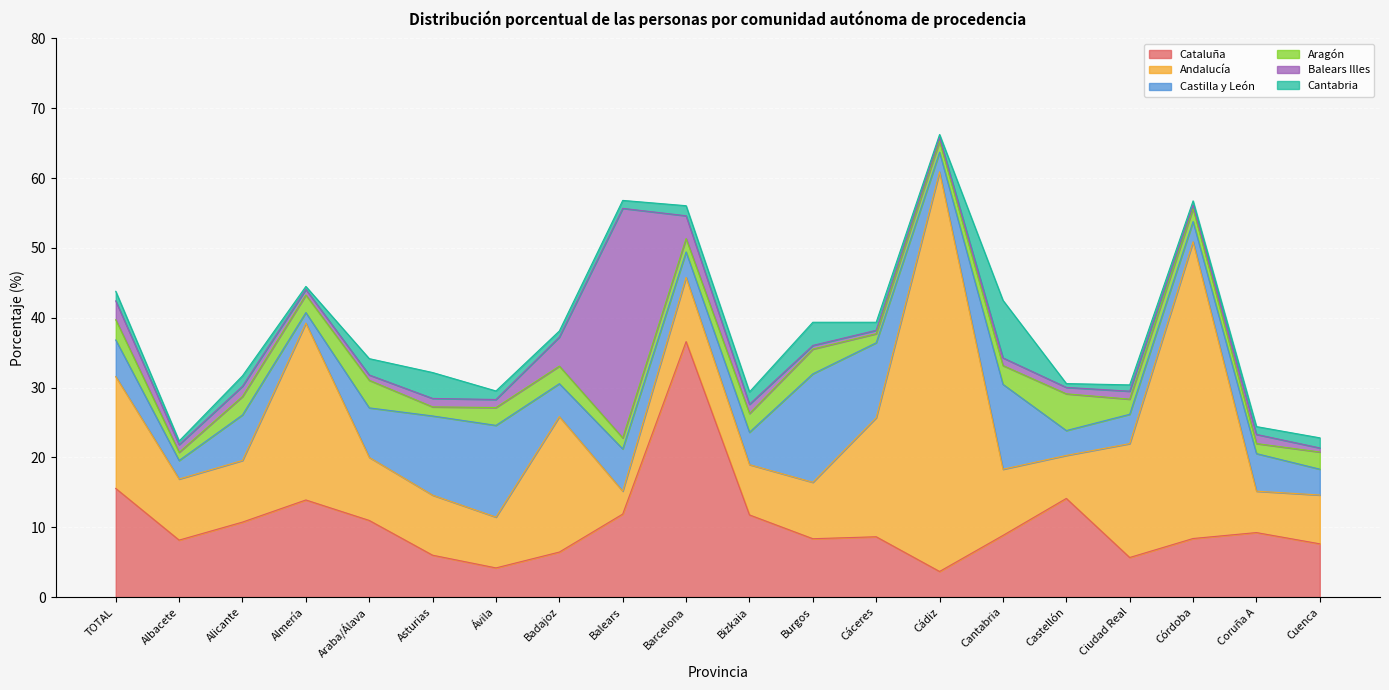

What is the difference between the Balears Illes values at Cádiz and Cuenca?

0.1